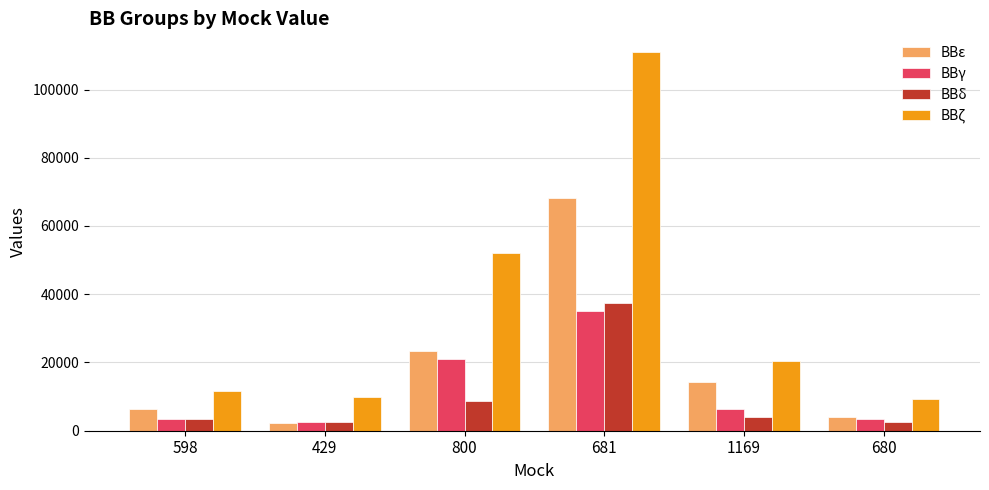

How many categories are shown in the chart?

6